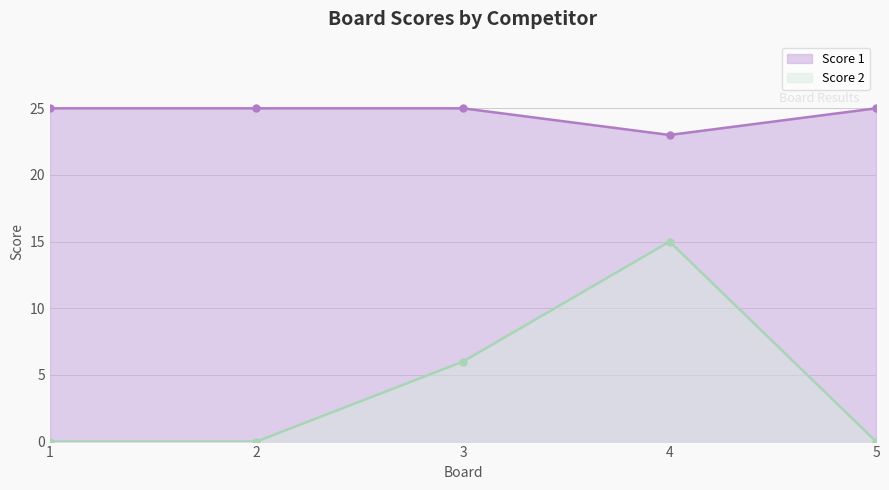

Does the chart have visible grid lines?

Yes